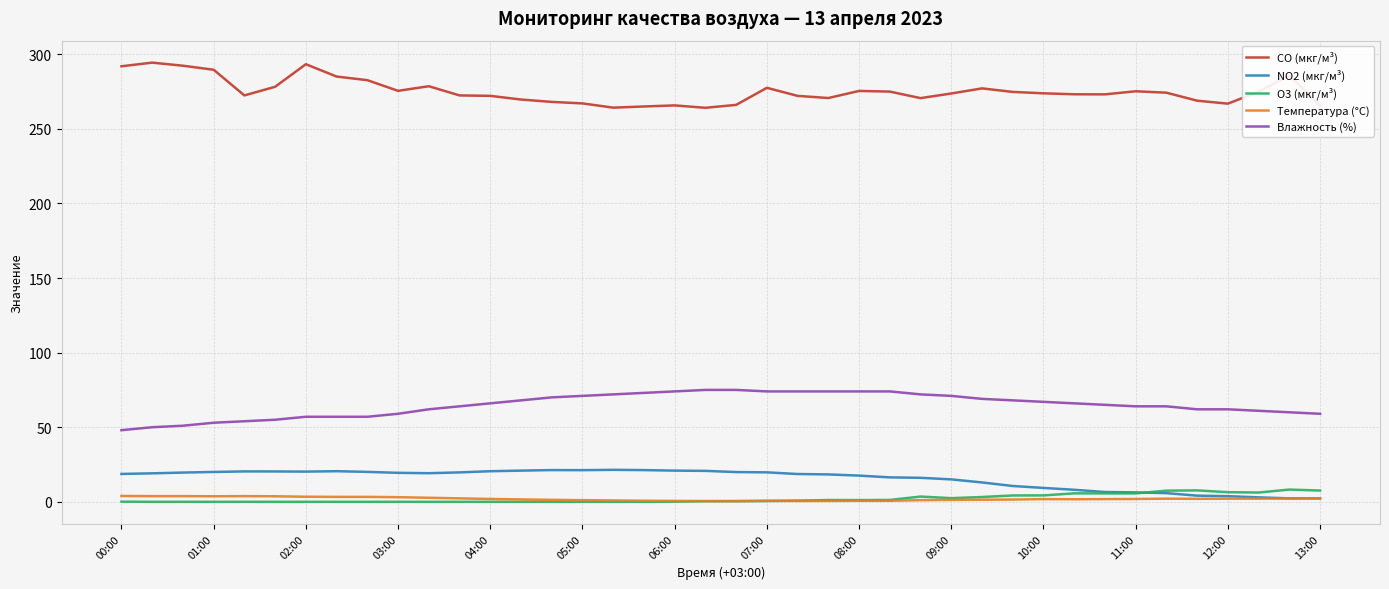

Which series has the largest total across all categories?

CO (мкг/м³)